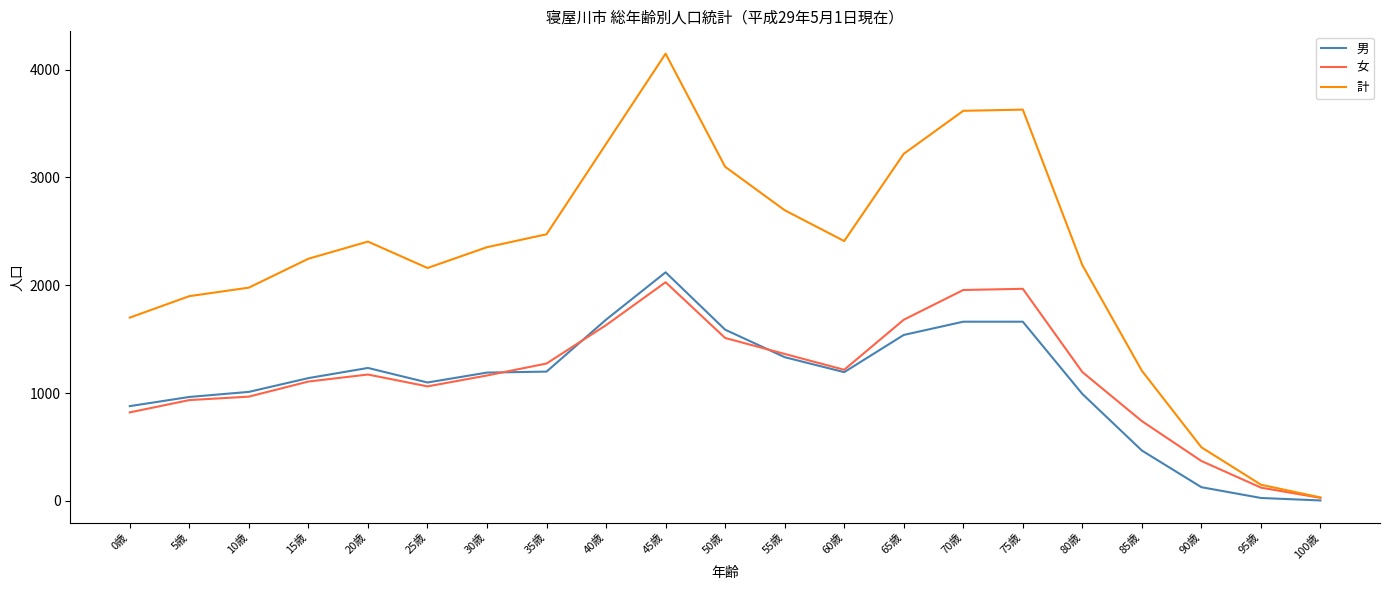

Is it true that 男 equals 1011 at 10歳?

True